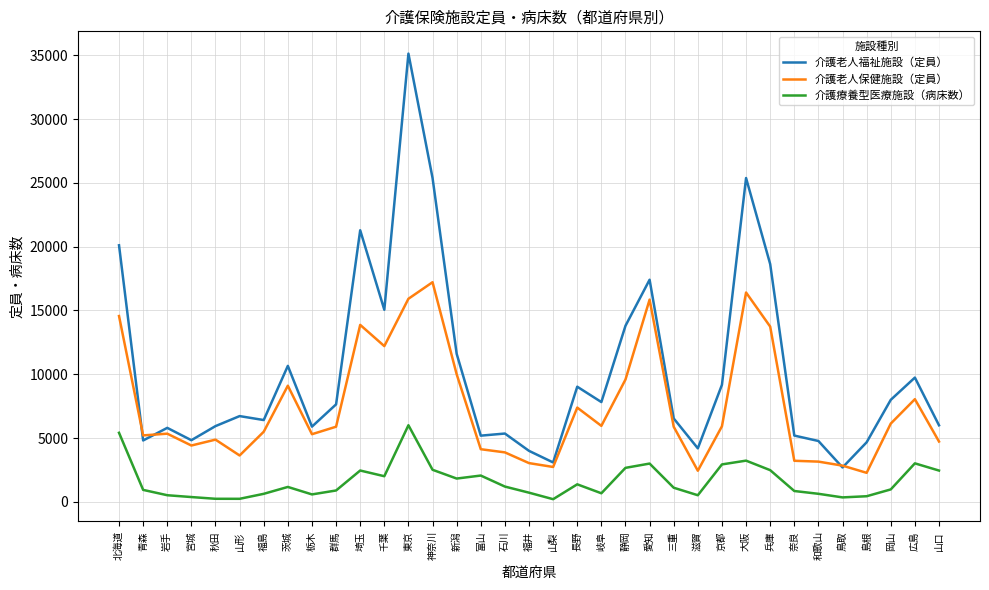

Which series has the widest spread of values?

介護老人福祉施設（定員）